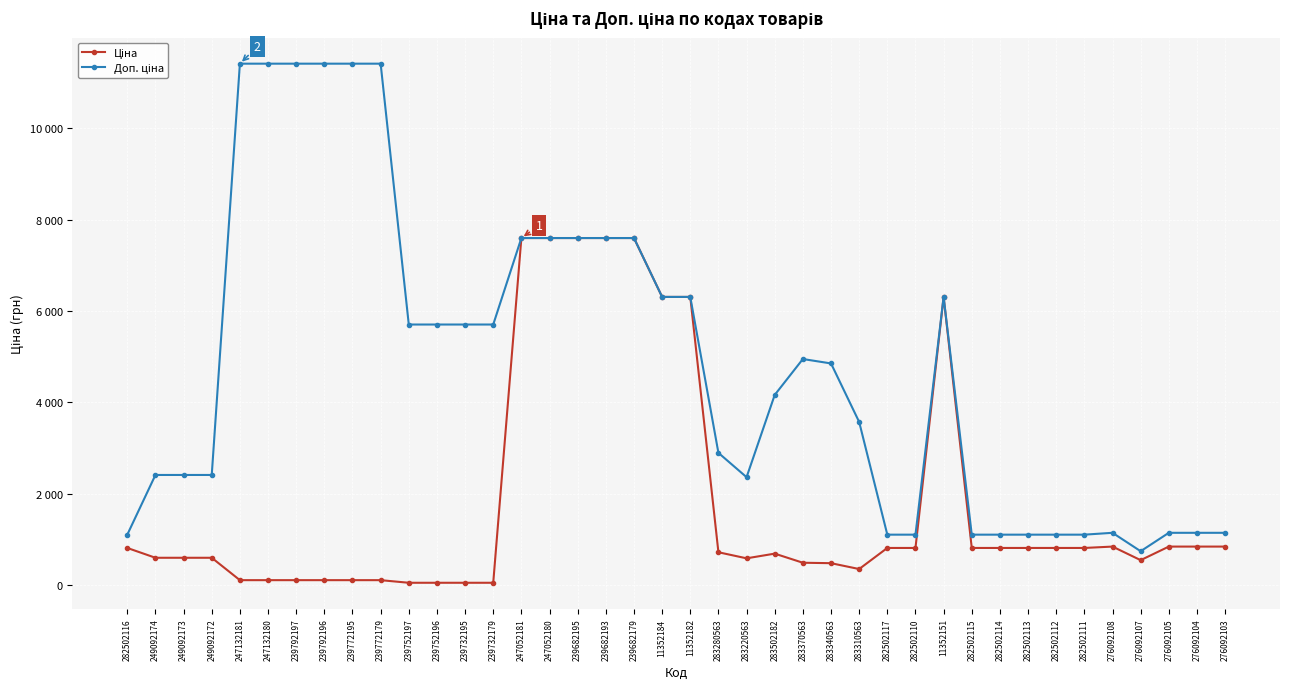

Is this an area chart (filled region under the line)?

No